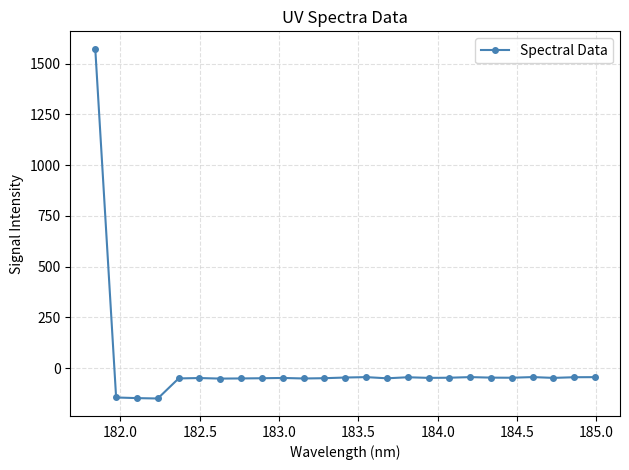

What is the smallest value displayed?

-148.9